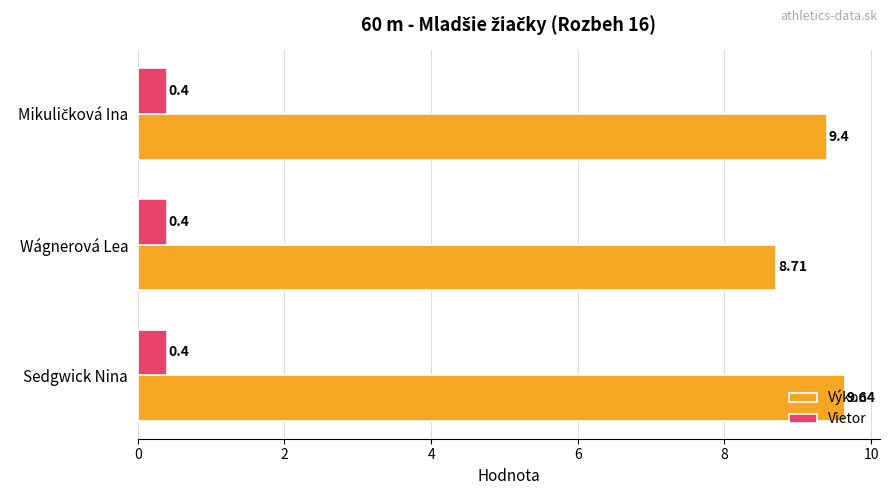

Which series has the widest spread of values?

Výkon